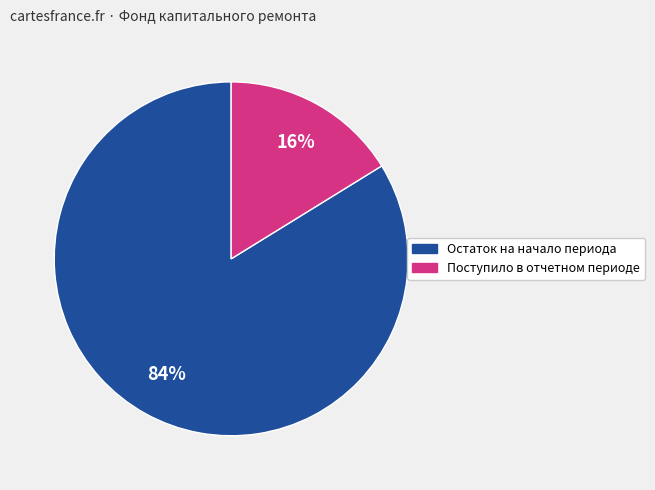

Is there a majority slice in this chart?

Yes